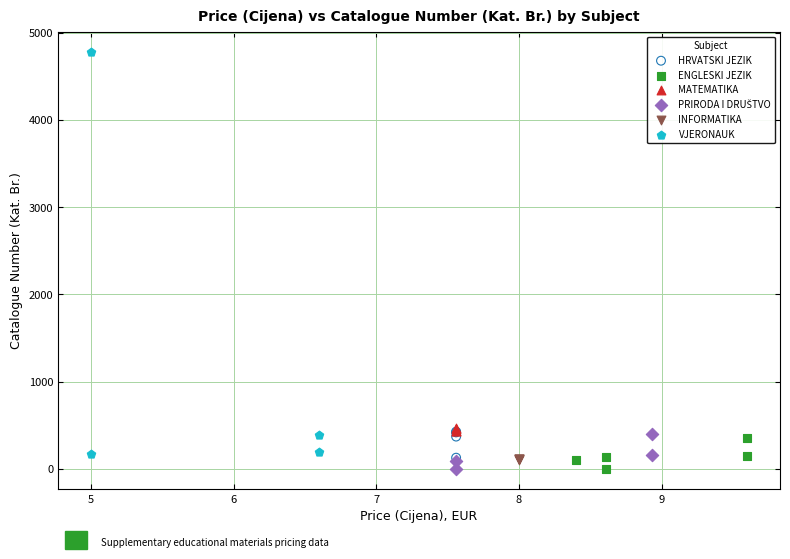

Which series has the largest Y range (max minus min)?

VJERONAUK